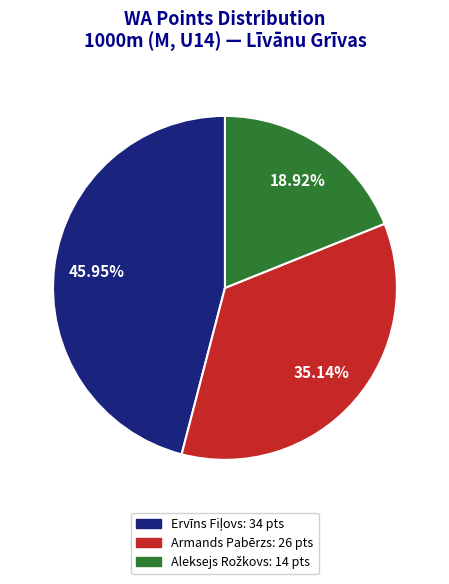

Is there a majority slice in this chart?

No